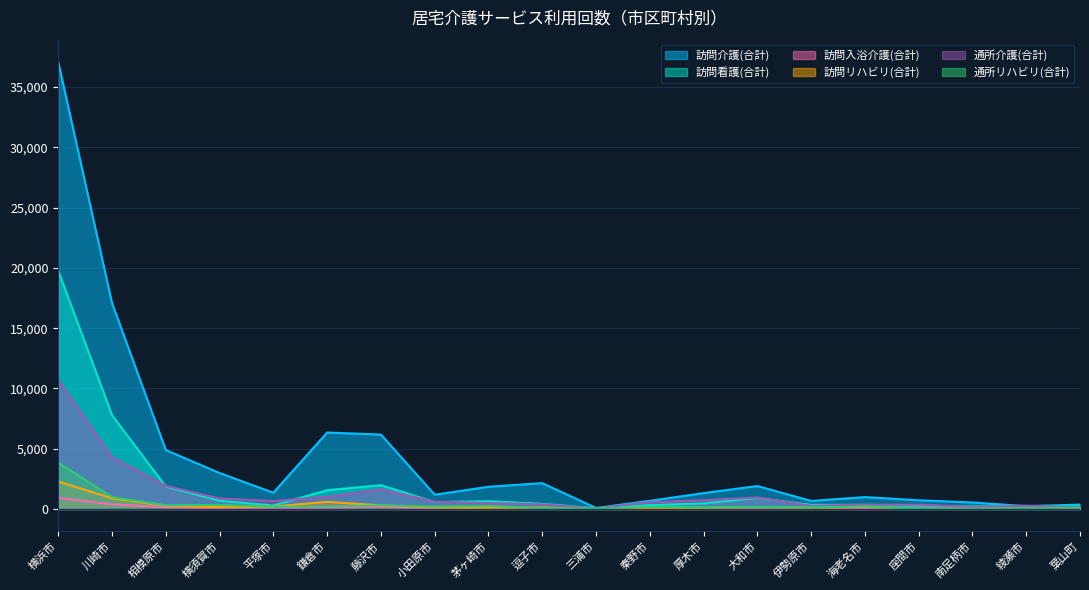

List the series in order of their peak value, highest first.

訪問介護(合計), 訪問看護(合計), 通所介護(合計), 通所リハビリ(合計), 訪問リハビリ(合計), 訪問入浴介護(合計)